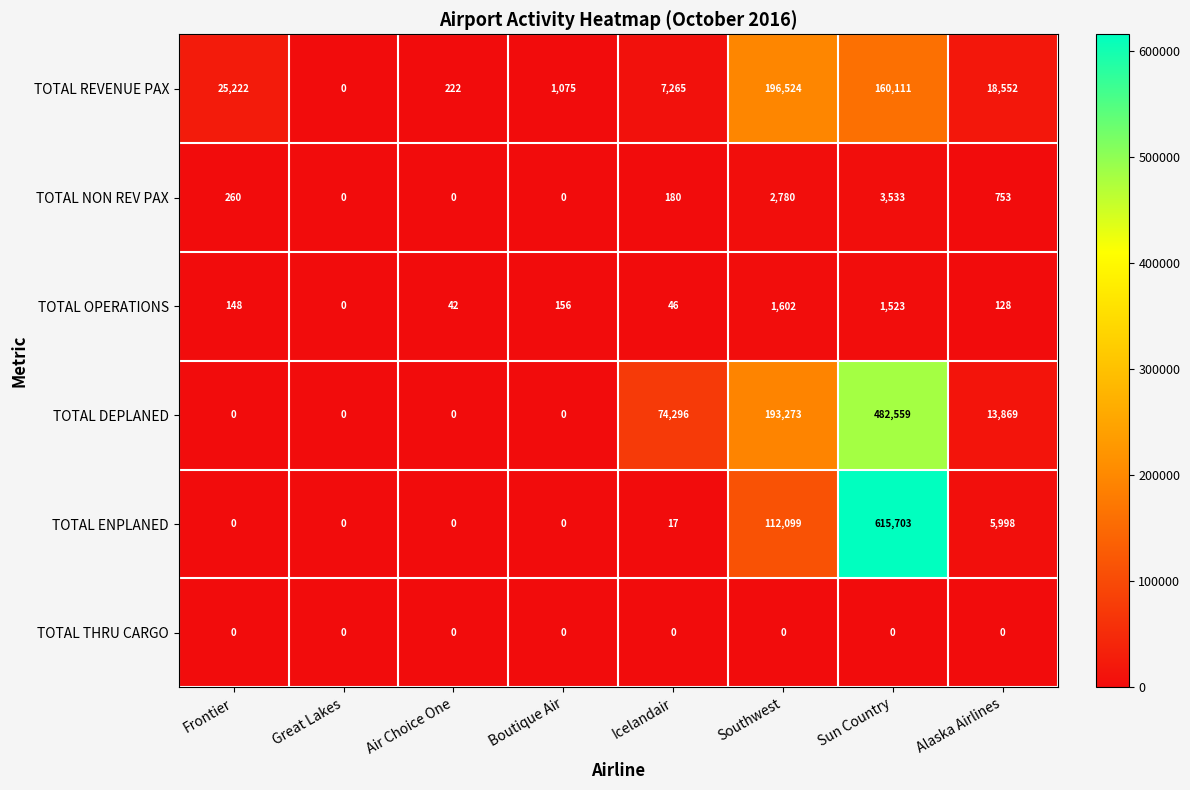

Rank the series by their maximum value, from lowest to highest.

TOTAL THRU CARGO, TOTAL OPERATIONS, TOTAL NON REV PAX, TOTAL REVENUE PAX, TOTAL DEPLANED, TOTAL ENPLANED